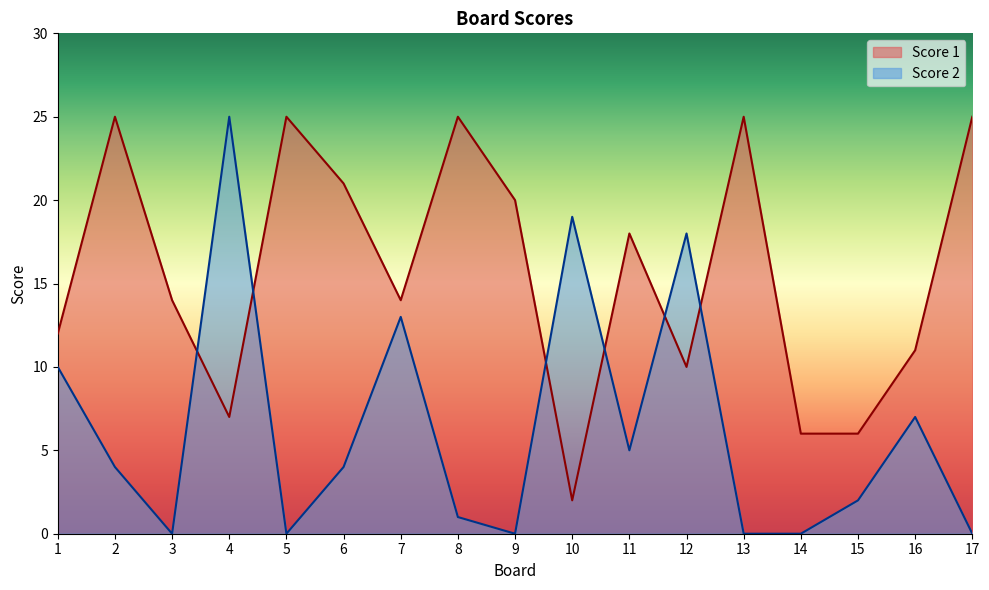

Reading left to right, transcribe all the data shown in this chart.

Score 1: 1=12	2=25	3=14	4=7	5=25	6=21	7=14	8=25	9=20	10=2	11=18	12=10	13=25	14=6	15=6	16=11	17=25
Score 2: 1=10	2=4	3=0	4=25	5=0	6=4	7=13	8=1	9=0	10=19	11=5	12=18	13=0	14=0	15=2	16=7	17=0